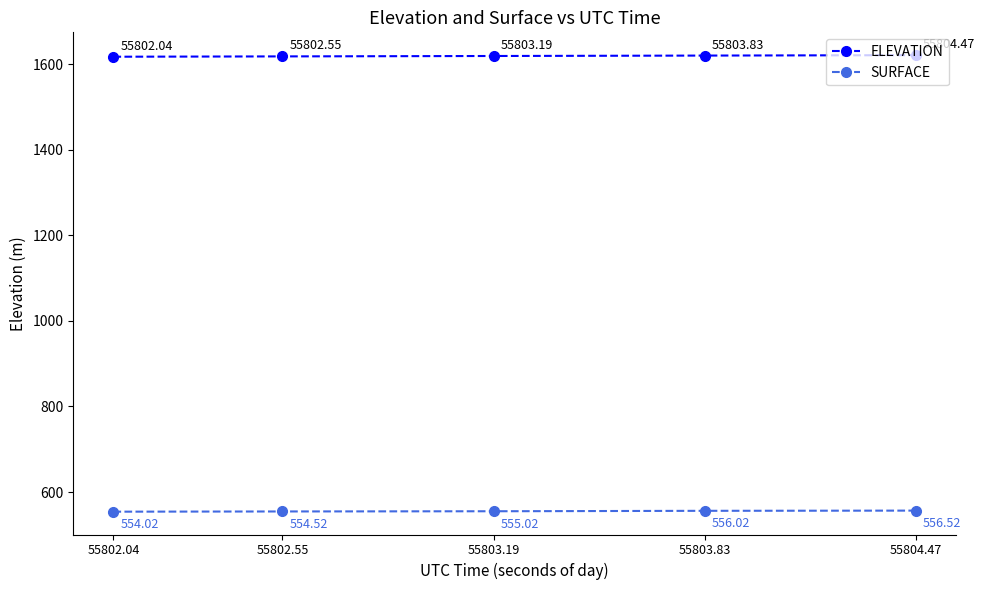

True or false: ELEVATION has more than 0 points higher than both neighbors.

False